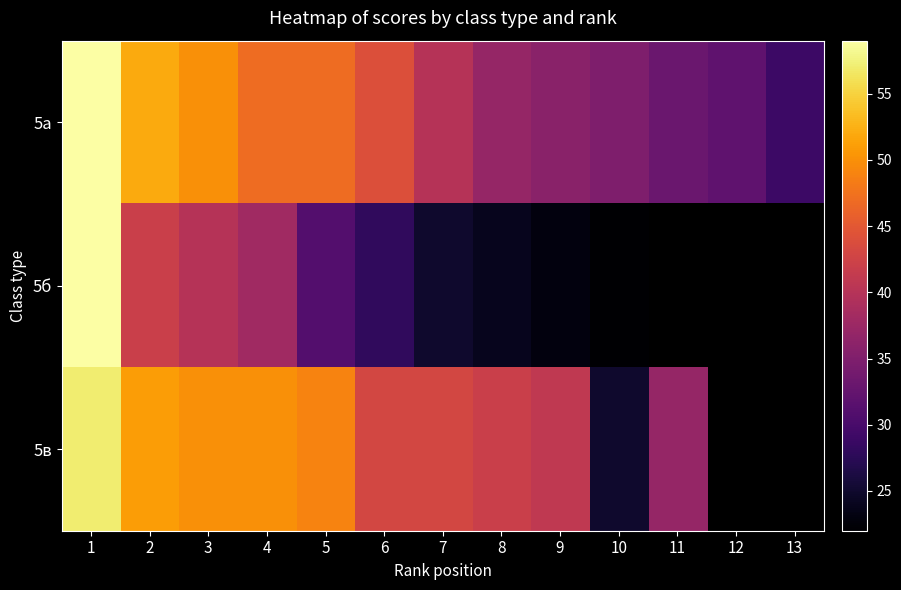

At which category is the sum across all series the highest?

1